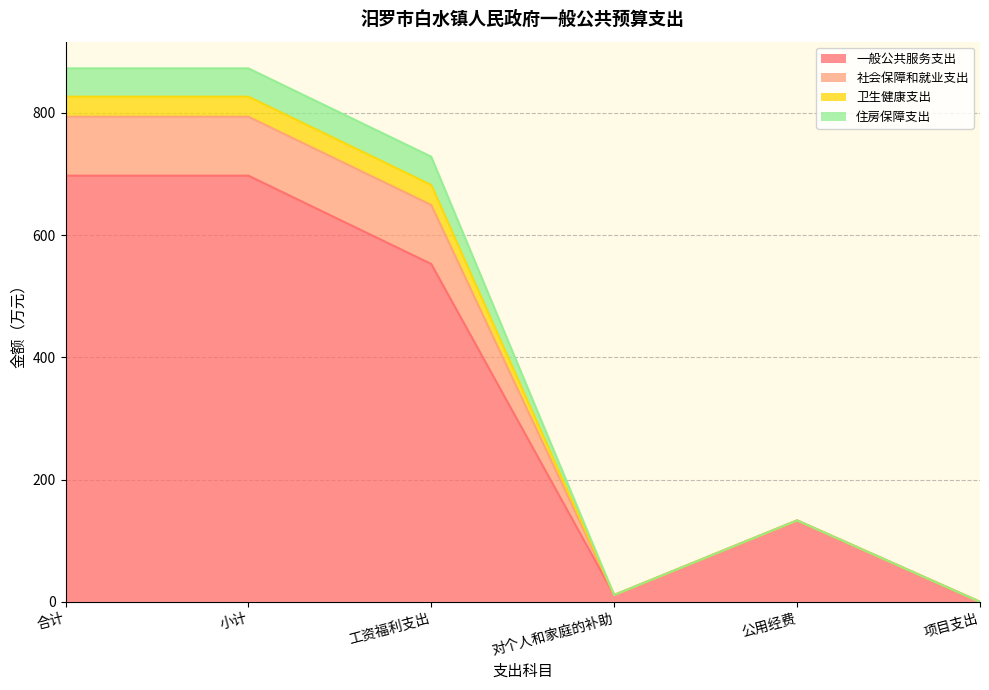

True or false: 一般公共服务支出 and 社会保障和就业支出 intersect in this chart.

False